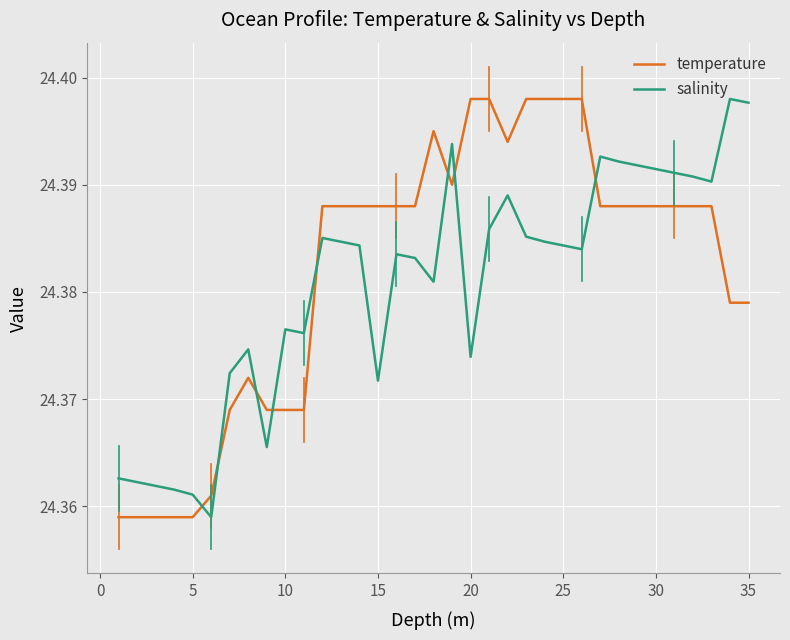

After their last crossing, which series has the higher values: salinity or temperature?

salinity